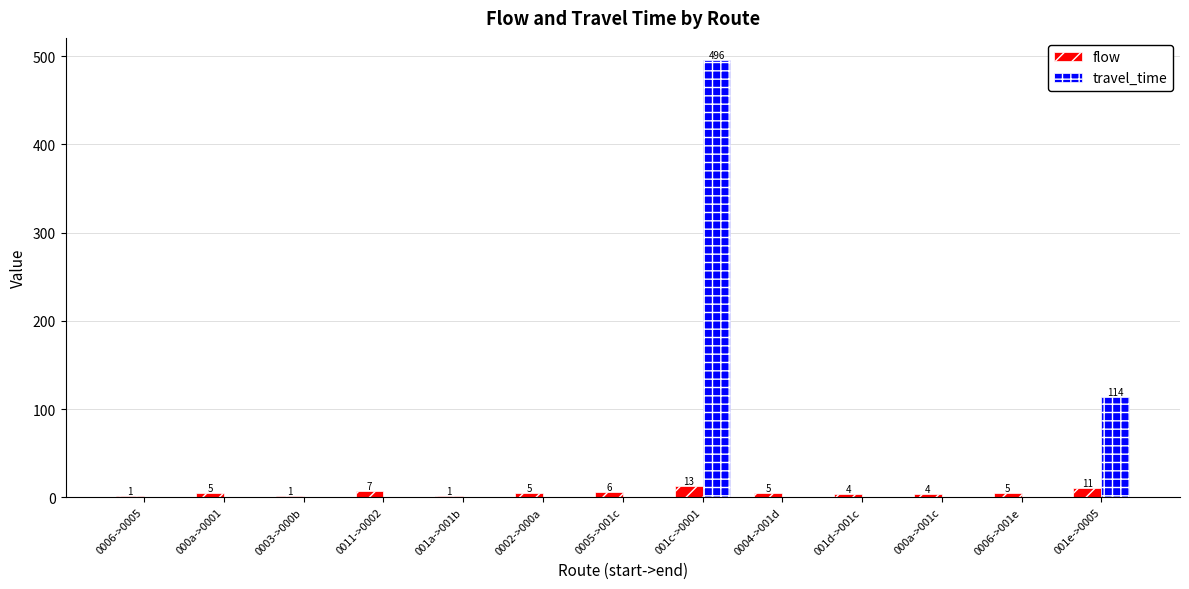

Which series has the largest range (max minus min)?

travel_time